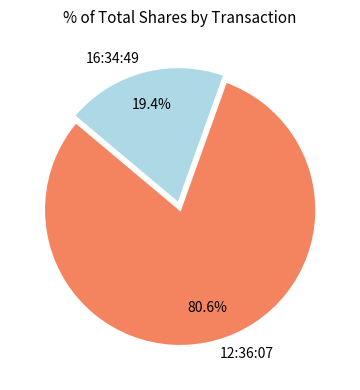

To the nearest percent, what percentage of the pie is 16:34:49?

19%